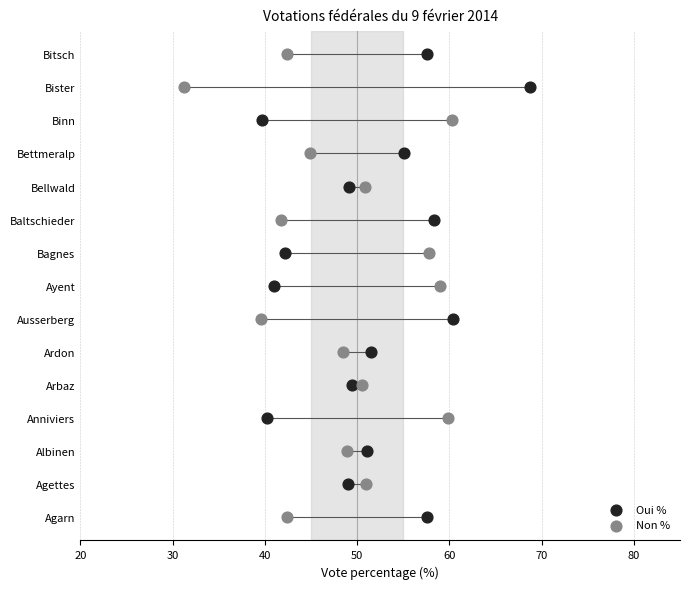

Which series reaches the minimum Y coordinate?

Oui %